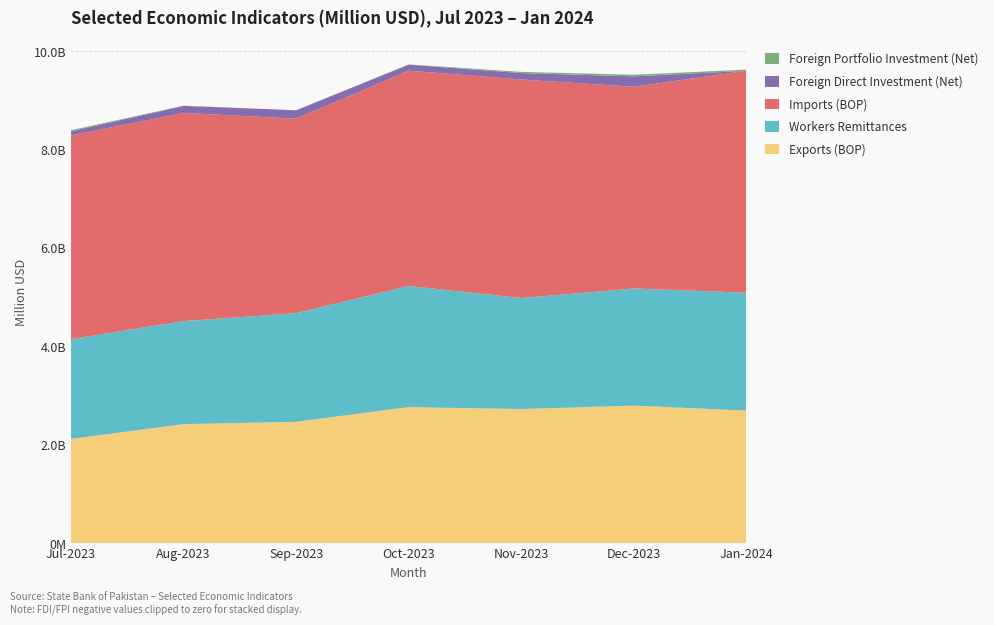

Reading left to right, what are all the values shown in this chart?

Exports (BOP): 2118.0	2418.0	2466.0	2764.0	2724.0	2795.0	2693.1
Workers Remittances: 2029.0	2094.5	2208.1	2463.1	2258.5	2381.8	2397.1
Imports (BOP): 4142.0	4234.0	3953.0	4378.0	4442.0	4101.0	4511.0
Foreign Direct Investment (Net): 83.2	142.0	172.5	122.5	131.4	211.1	0.0
Foreign Portfolio Investment (Net): 22.3	4.5	0.0	4.3	24.6	32.2	25.5